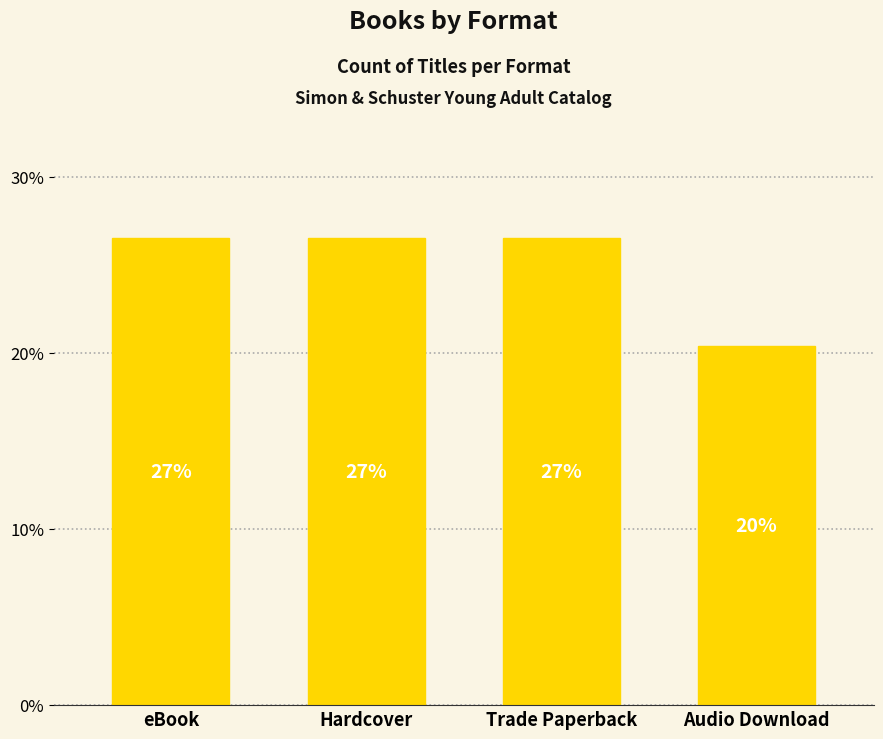

What is the label of the 3rd bar from the right?

Hardcover